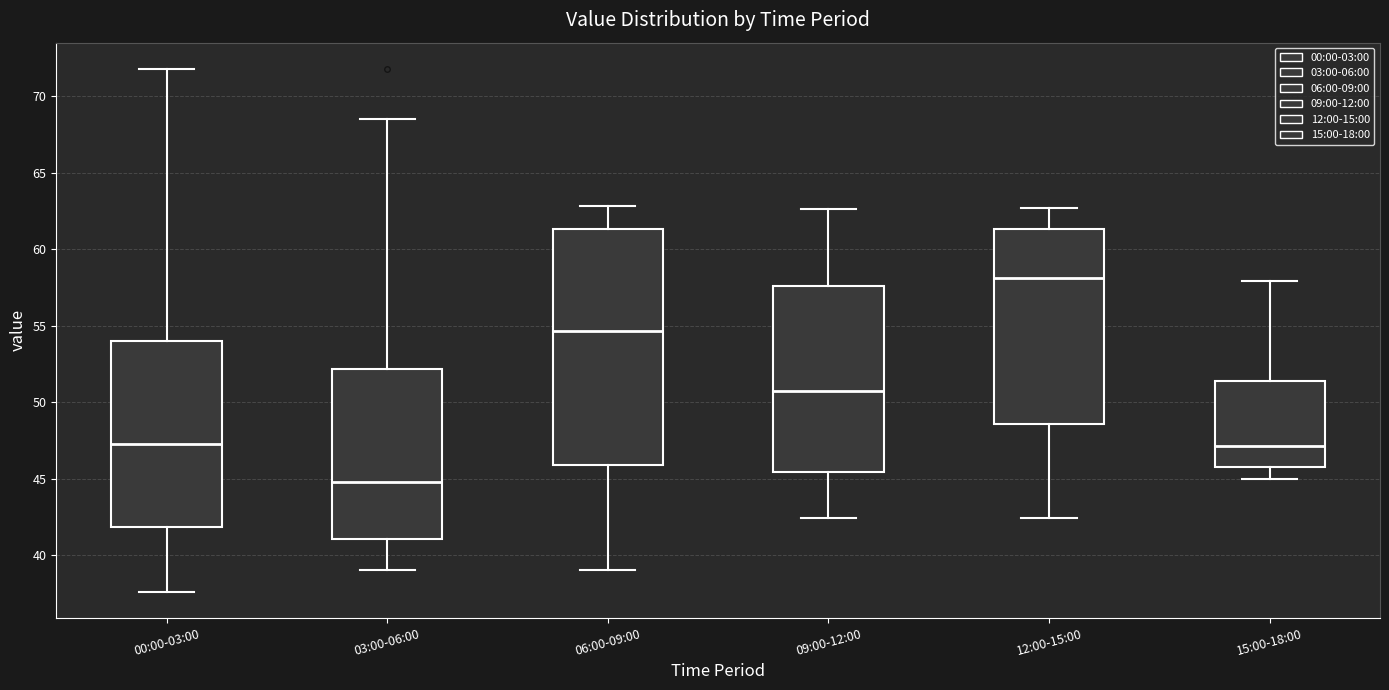

Which box's median line is the highest?

12:00-15:00